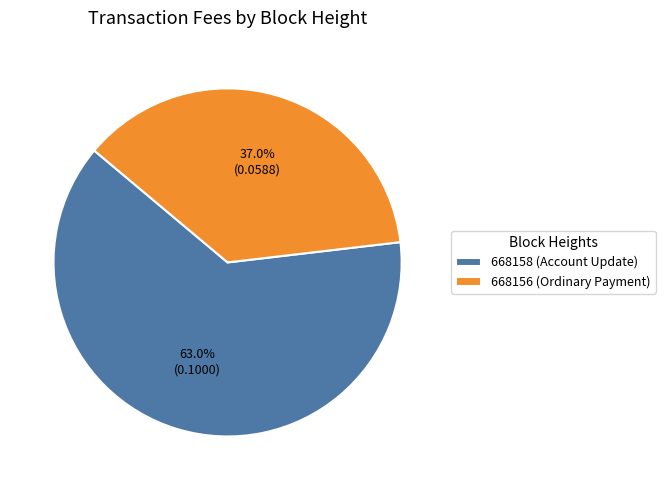

To the nearest percent, what is the average slice percentage?

50%